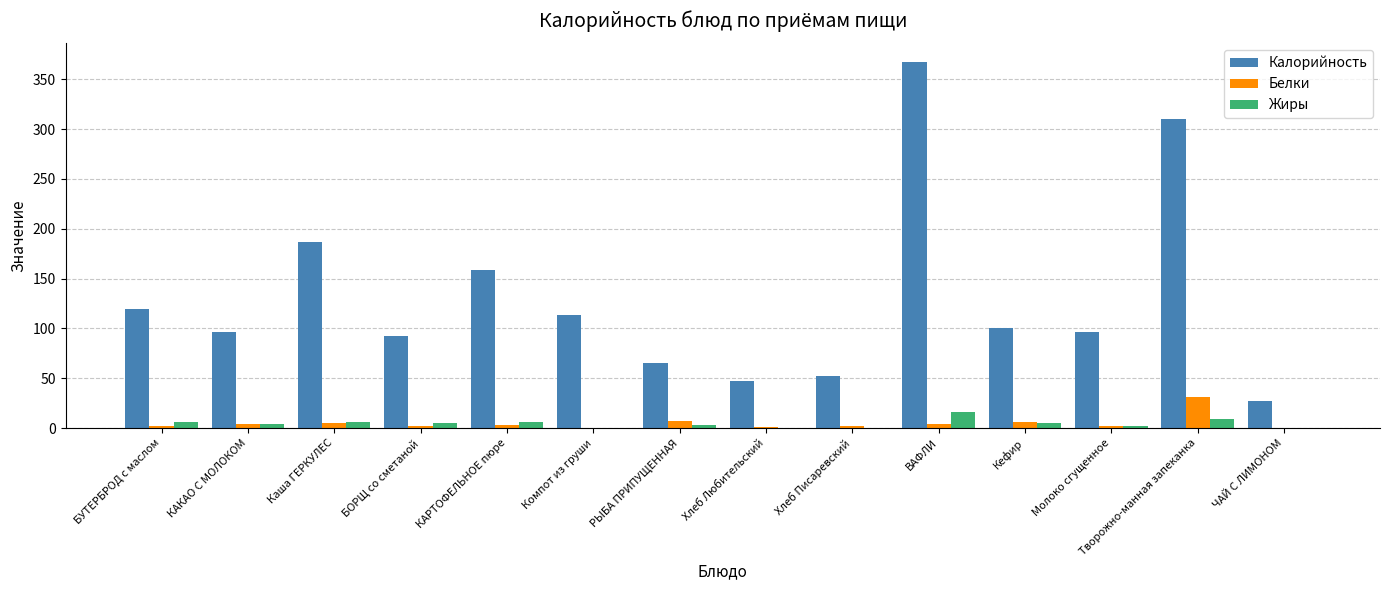

The Калорийность series shows 367.5 at ВАФЛИ. True or false?

True